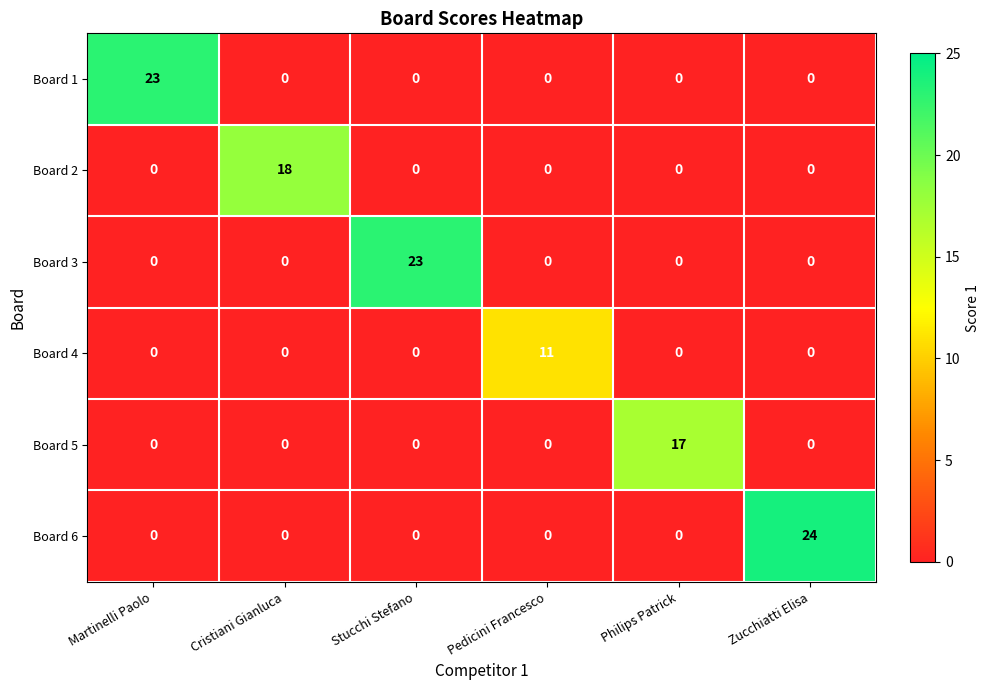

The Board 4 series shows -5 at Cristiani Gianluca. True or false?

False